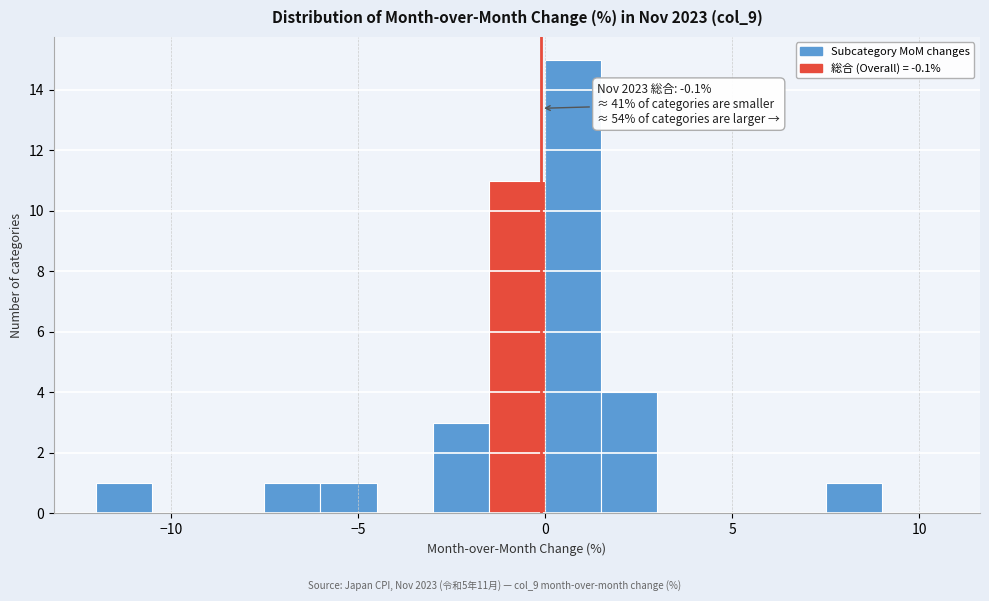

Read against the x-axis, roughly where is the centre of the tallest bar?

1.0